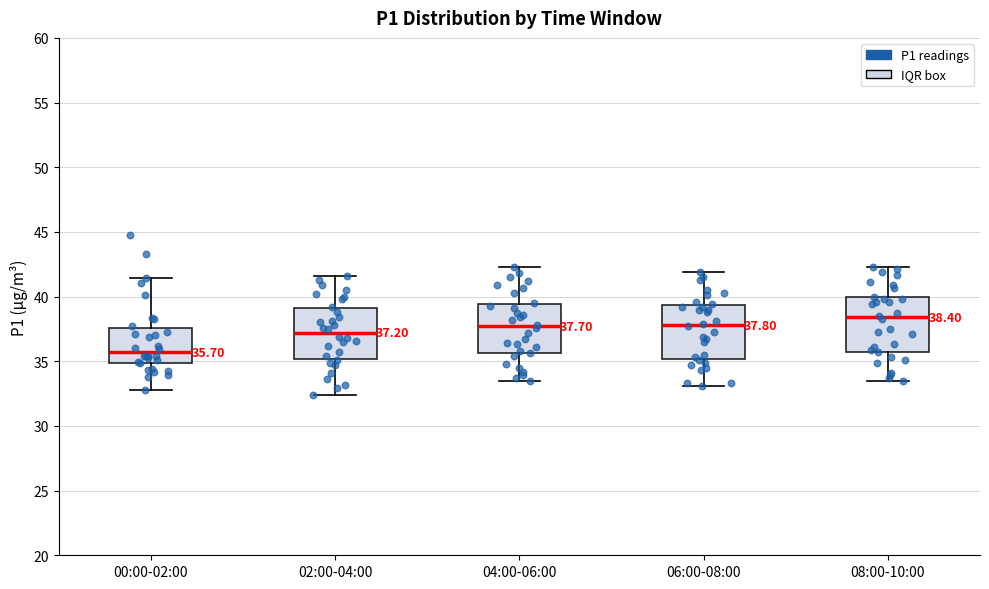

Which box's median line is the highest?

08:00-10:00